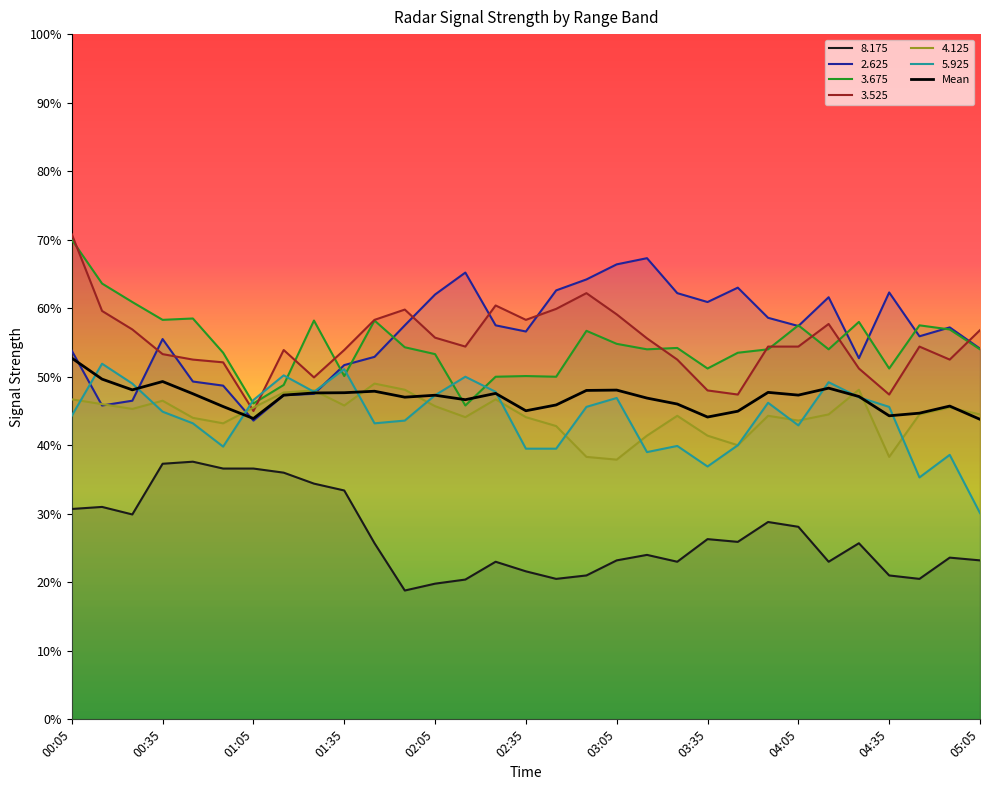

True or false: 3.525 and 8.175 intersect in this chart.

False